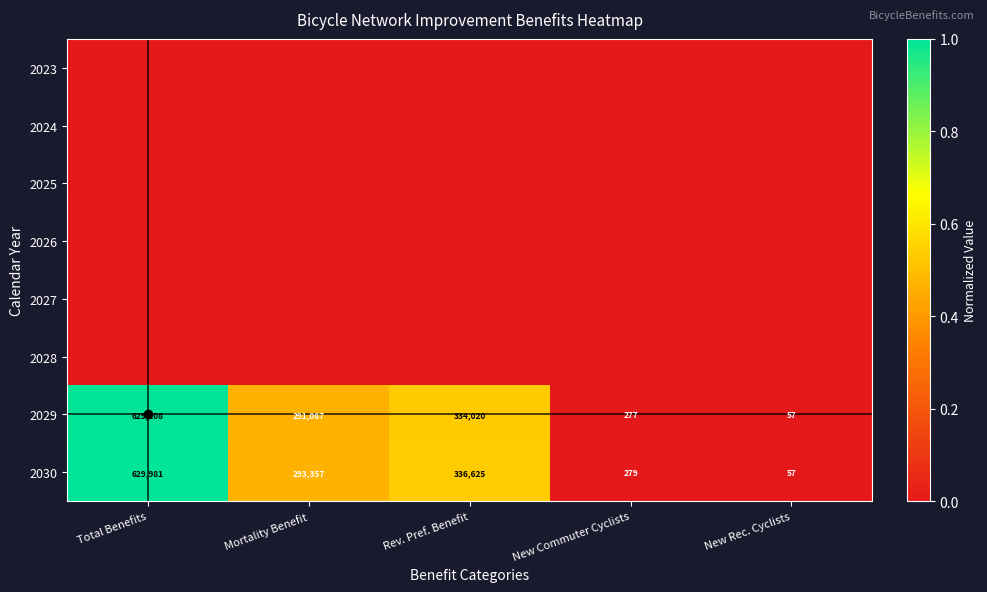

At which category is the sum across all series the highest?

Total Benefits